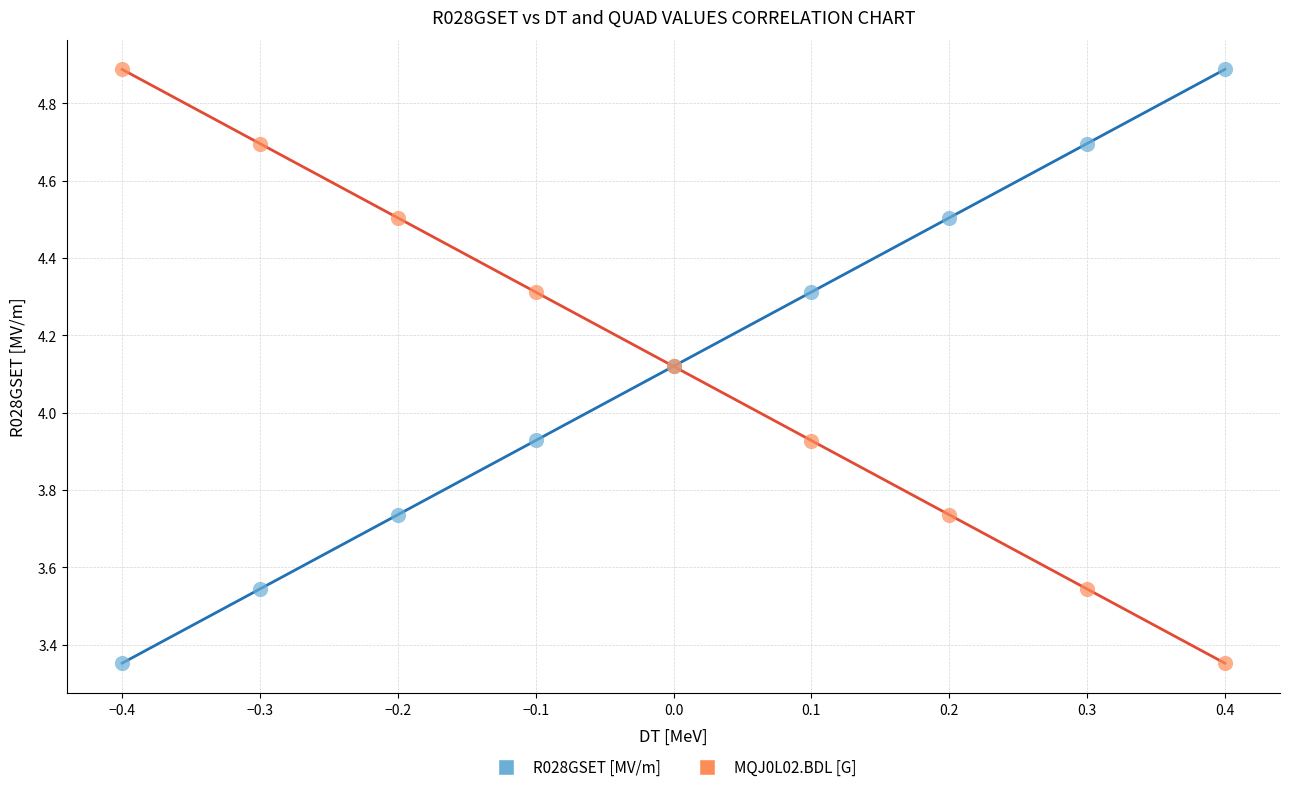

What is the X range (max minus min) for the scatter plot?

0.8